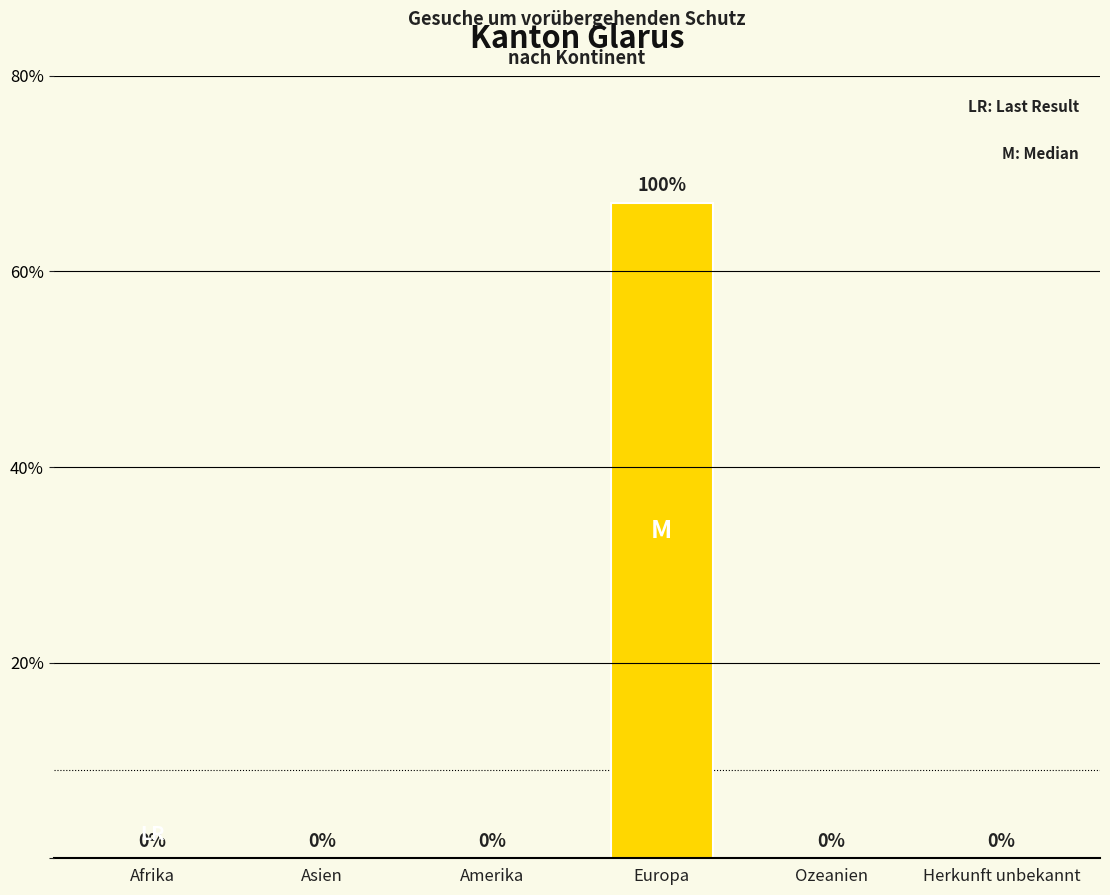

Are the bars grouped side by side (vs. stacked)?

No